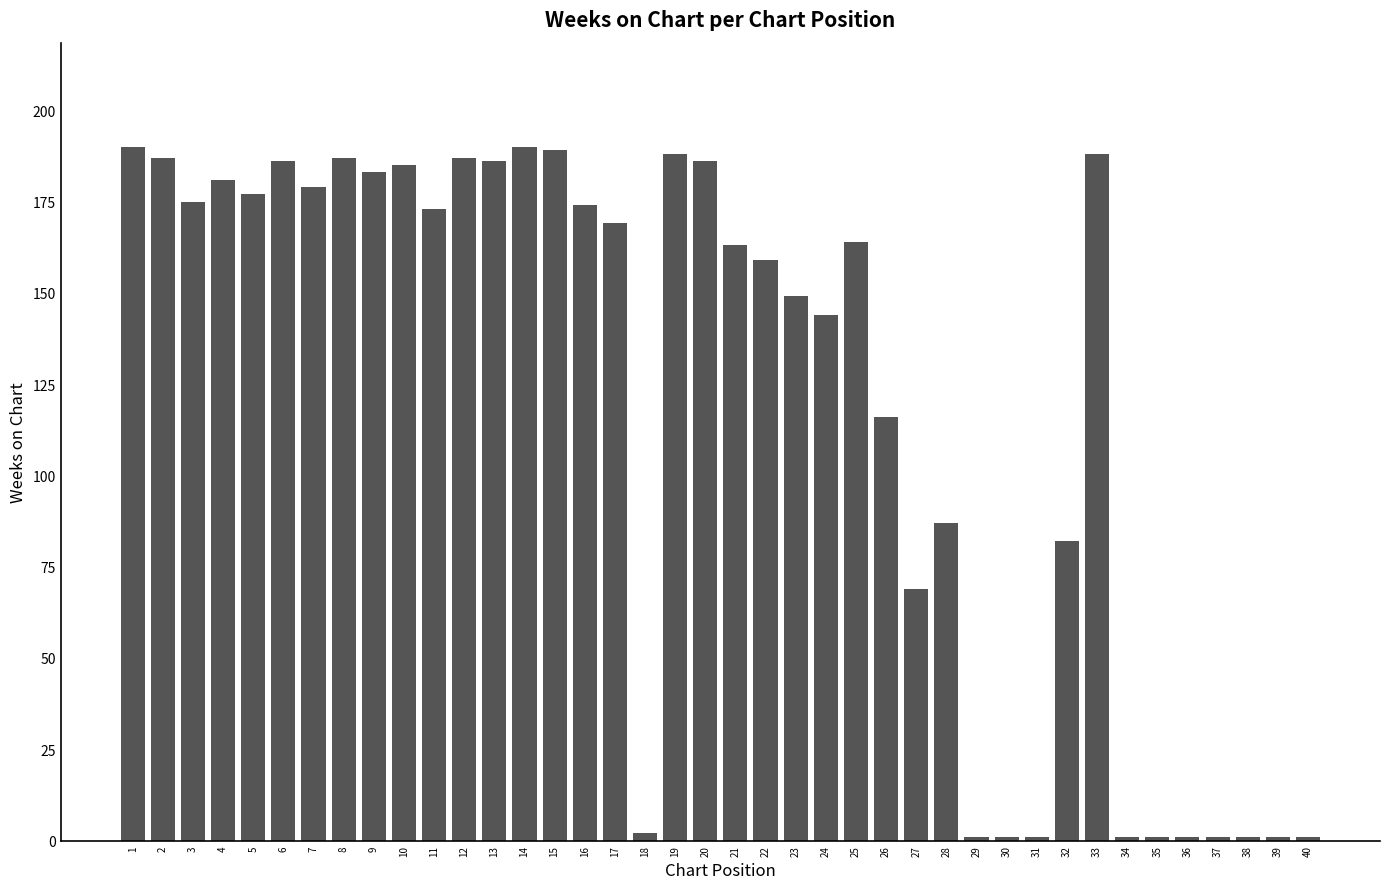

What is the difference between the values at 33 and 28?

101